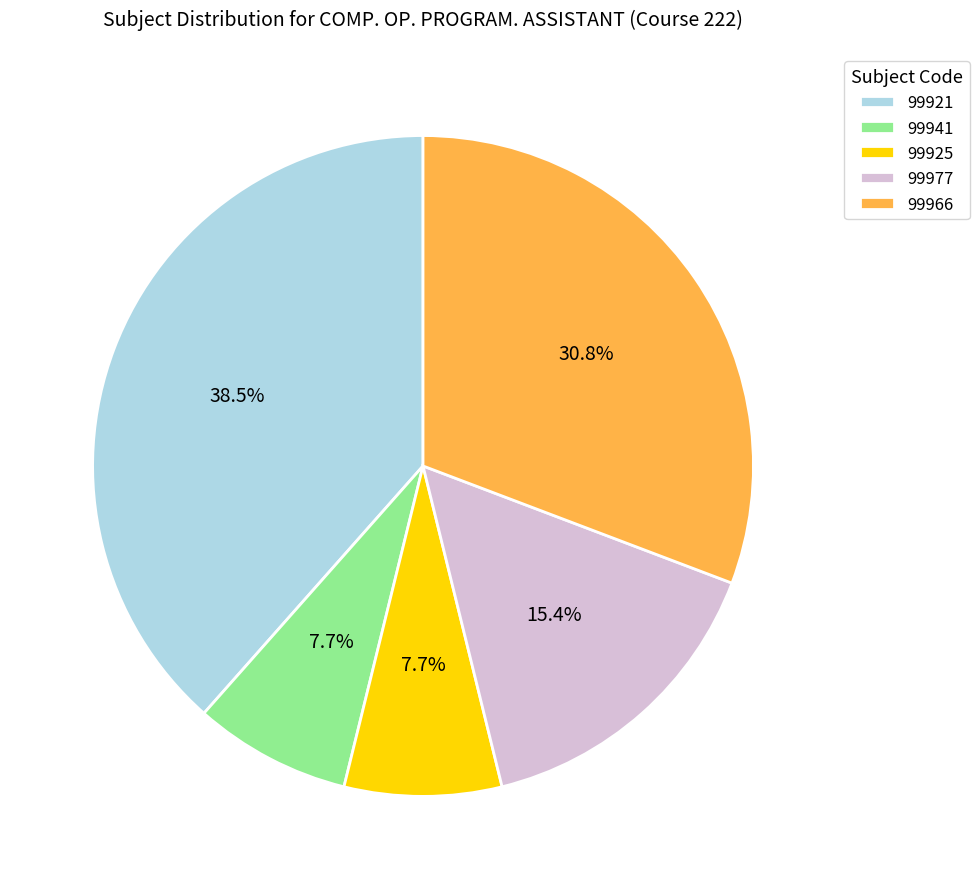

How many slices are in this pie chart?

5